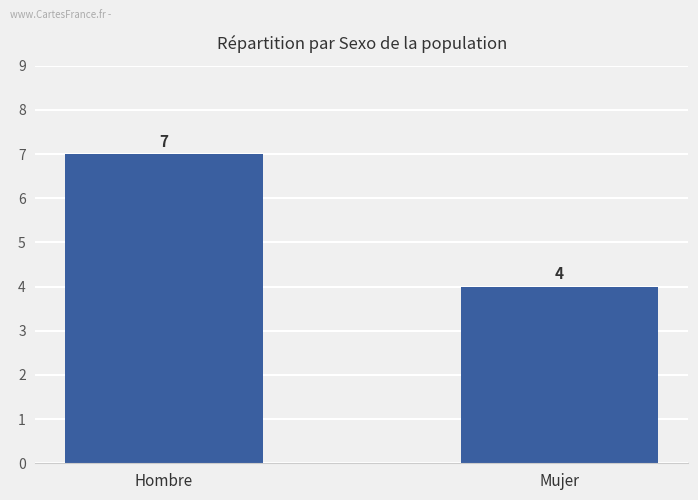

What is the minimum value shown in the chart?

4